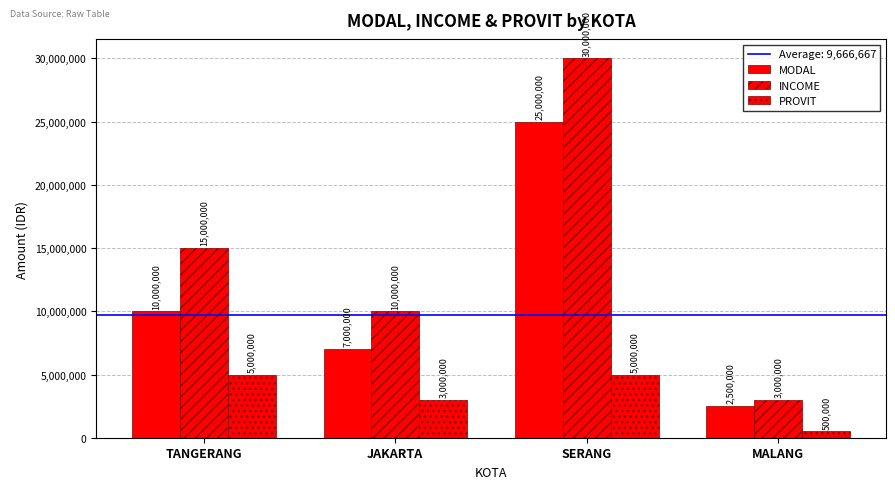

What is the total value across all series at MALANG?

6000000